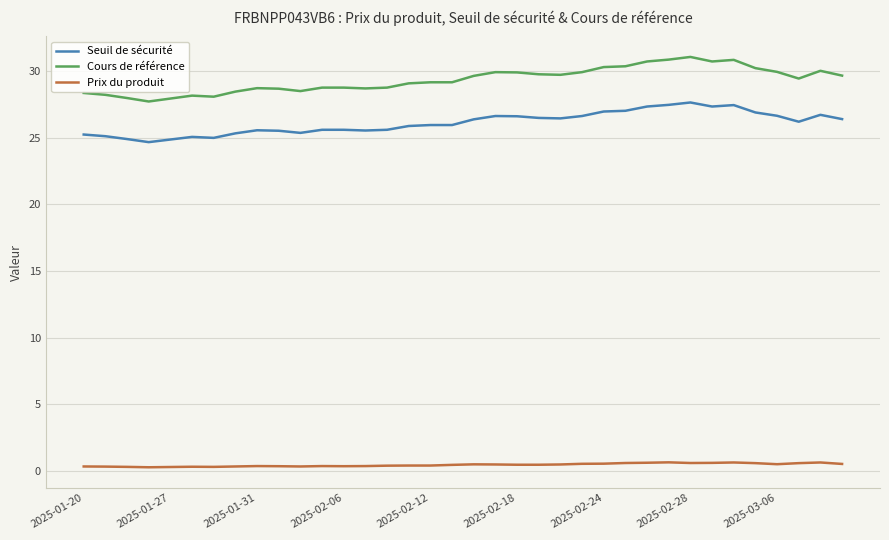

What are all the series names shown in the legend?

Seuil de sécurité, Cours de référence, Prix du produit